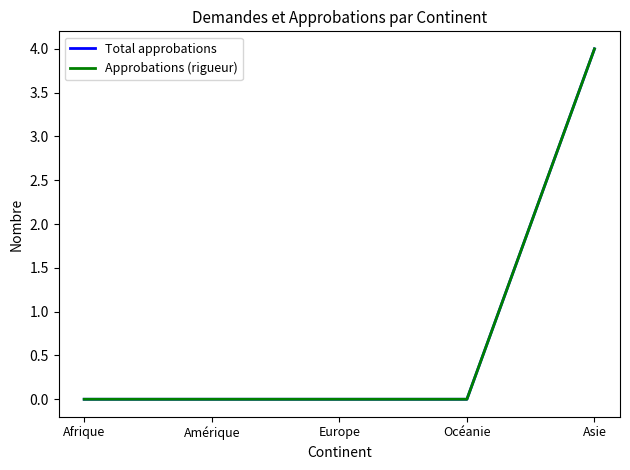

The Approbations (rigueur) series shows -2 at Europe. True or false?

False